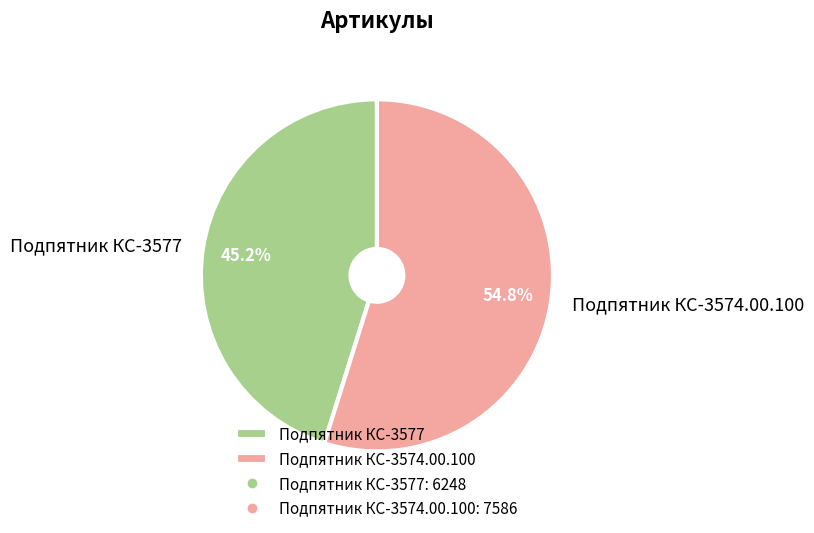

Rank the categories by value from highest to lowest.

Подпятник КС-3574.00.100, Подпятник КС-3577